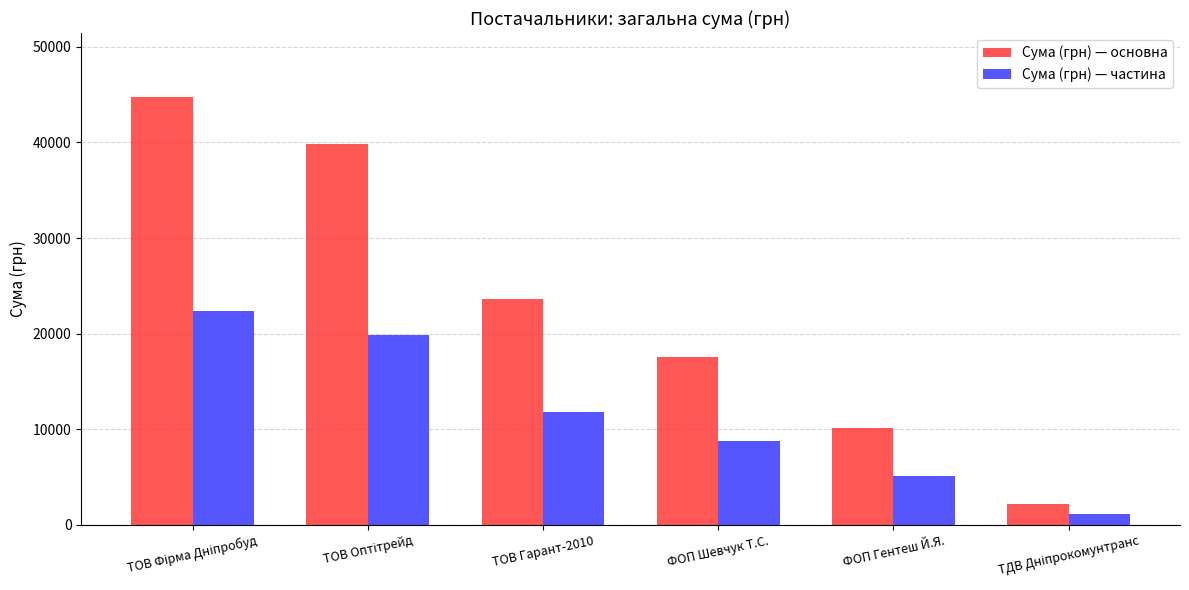

Reading left to right, extract all data points from this chart.

Сума (грн) — основна: 44730.5	39792.0	23586.0	17548.0	10144.0	2188.9
Сума (грн) — частина: 22365.3	19896.0	11793.0	8774.0	5072.0	1094.4